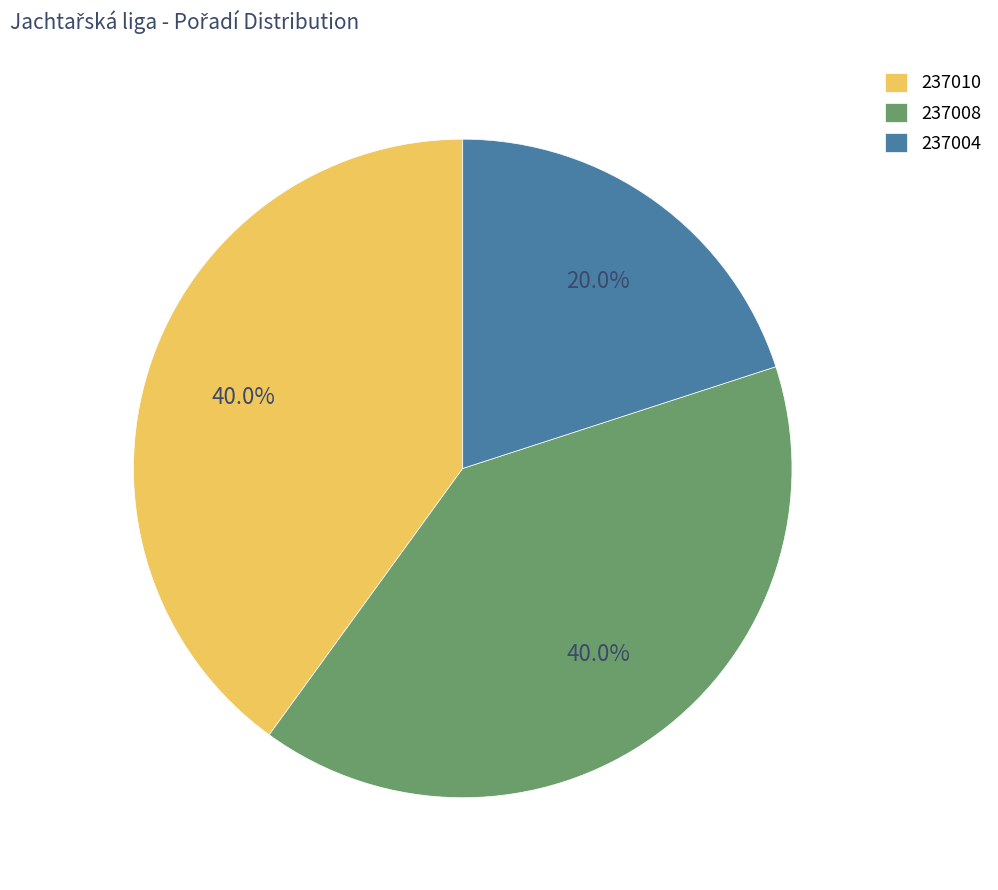

Is it true that 237004 is 31% of the pie?

False